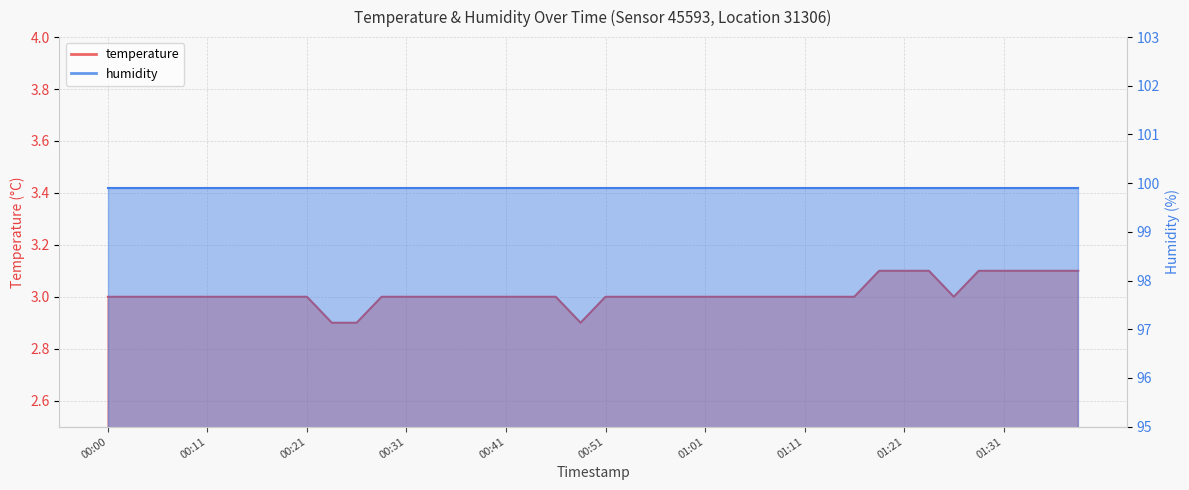

What is the difference between the maximum and minimum values?

0.2